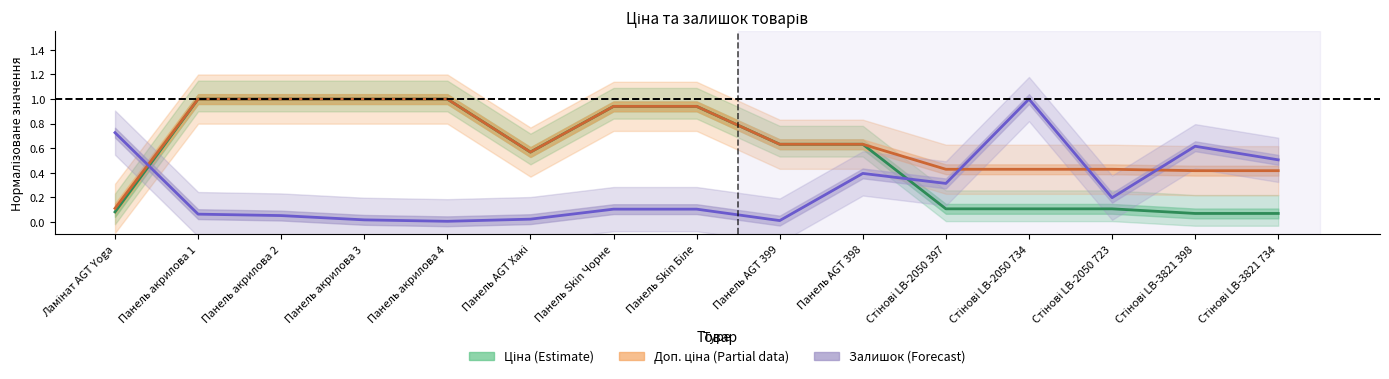

What is the average value of the Ціна (Estimate) series?

0.6